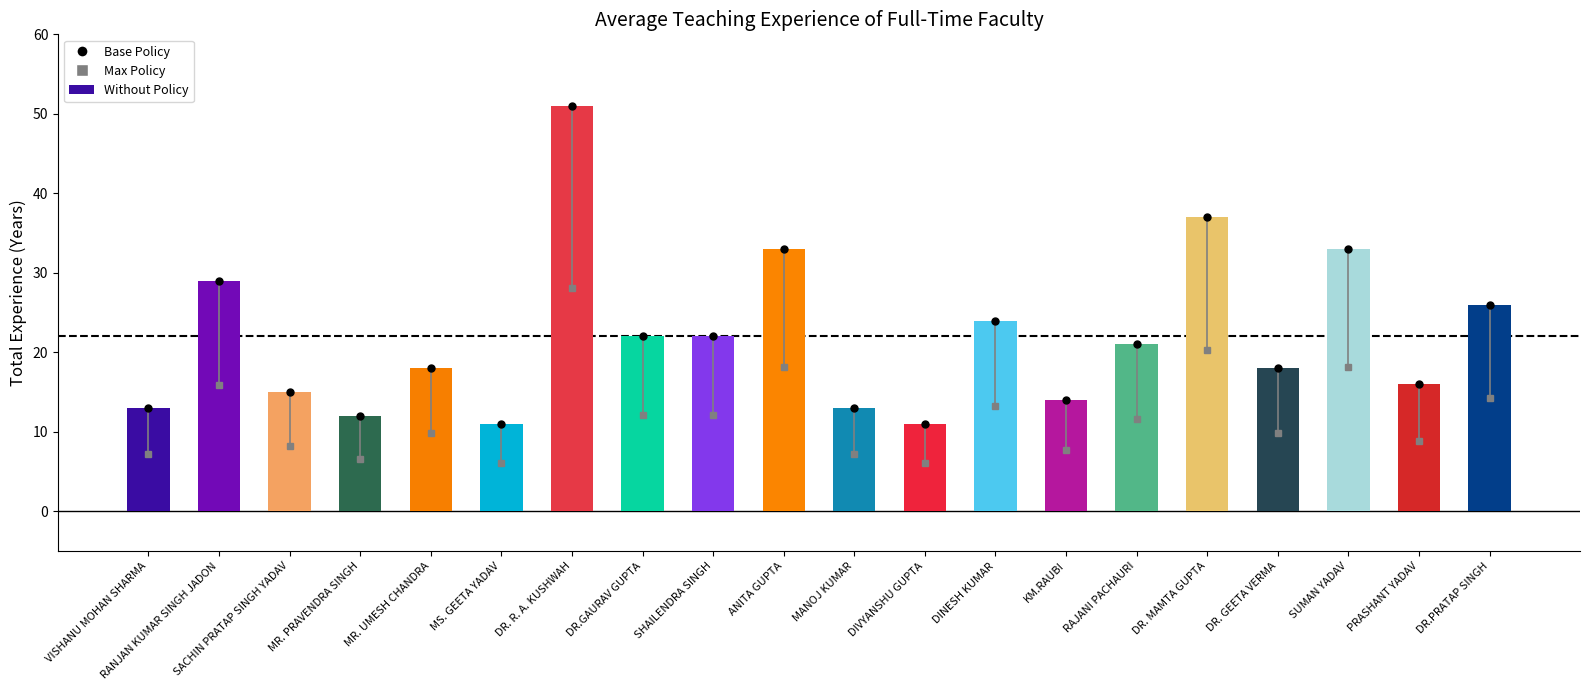

What is the minimum value shown in the chart?

11